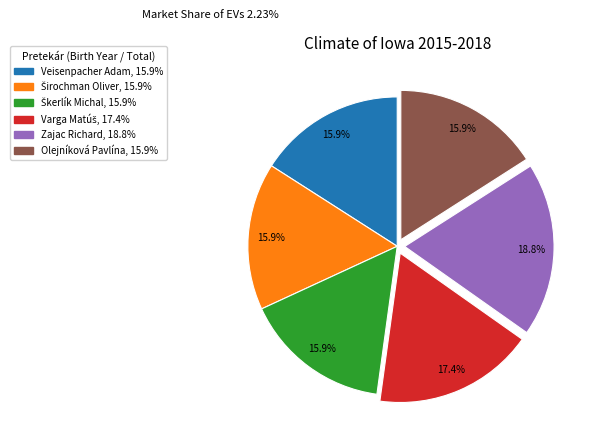

Does any single category account for the majority?

No